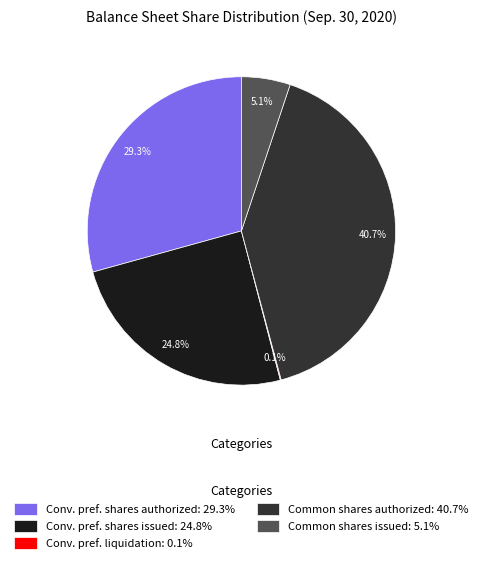

What is the largest slice in the pie chart?

Common shares authorized: 40.7%